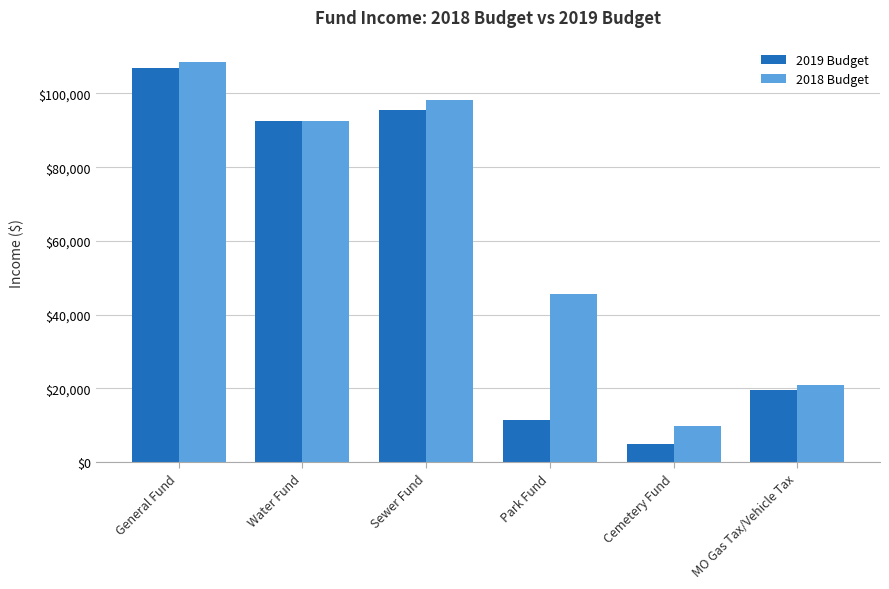

List the series in order of their overall mean, lowest first.

2019 Budget, 2018 Budget